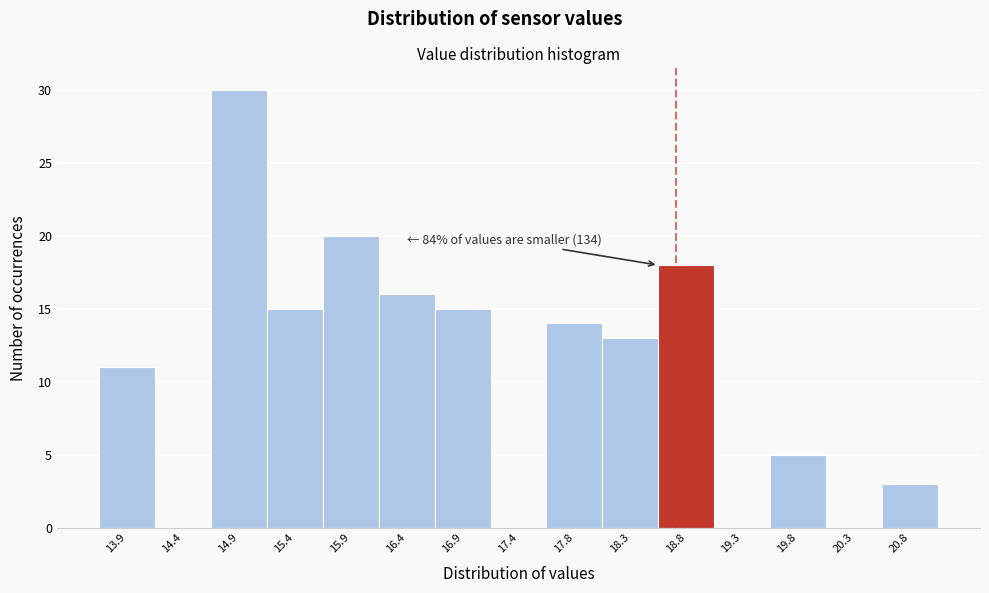

Which range on the x-axis has the tallest bar?

14.65 to 15.15